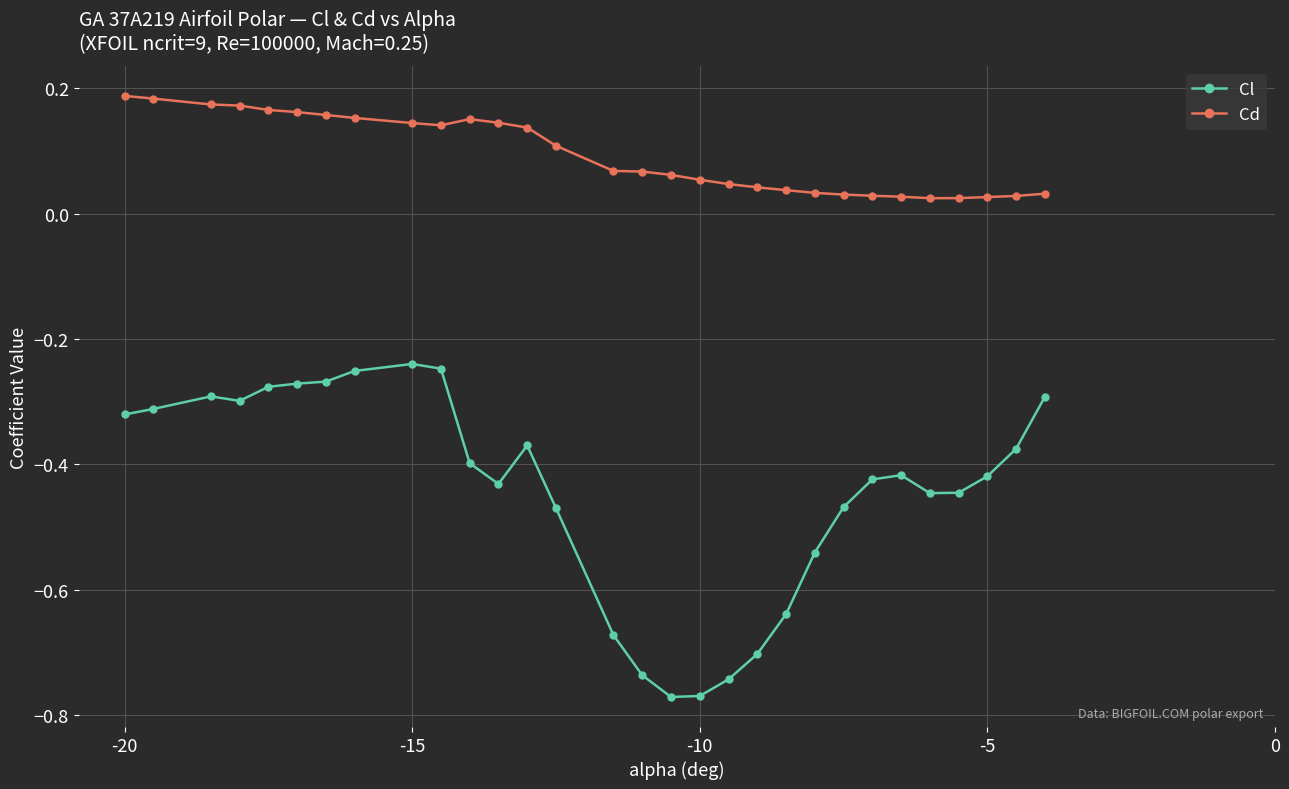

True or false: Cd and Cl cross at least once.

False